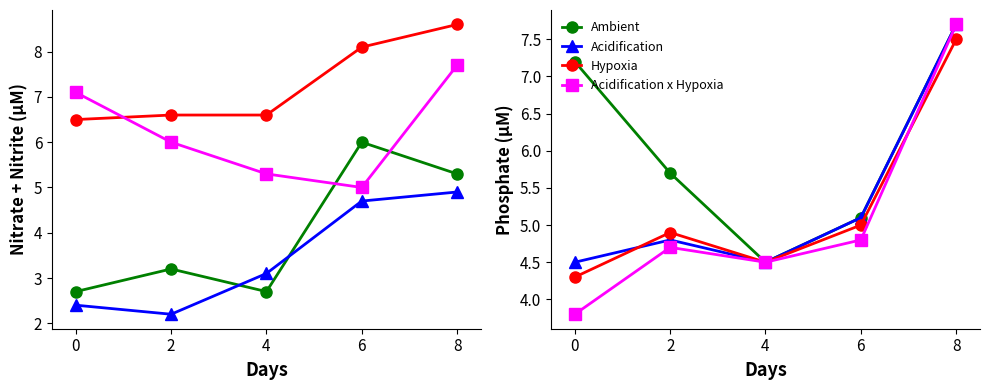

Is this an area chart (filled region under the line)?

No